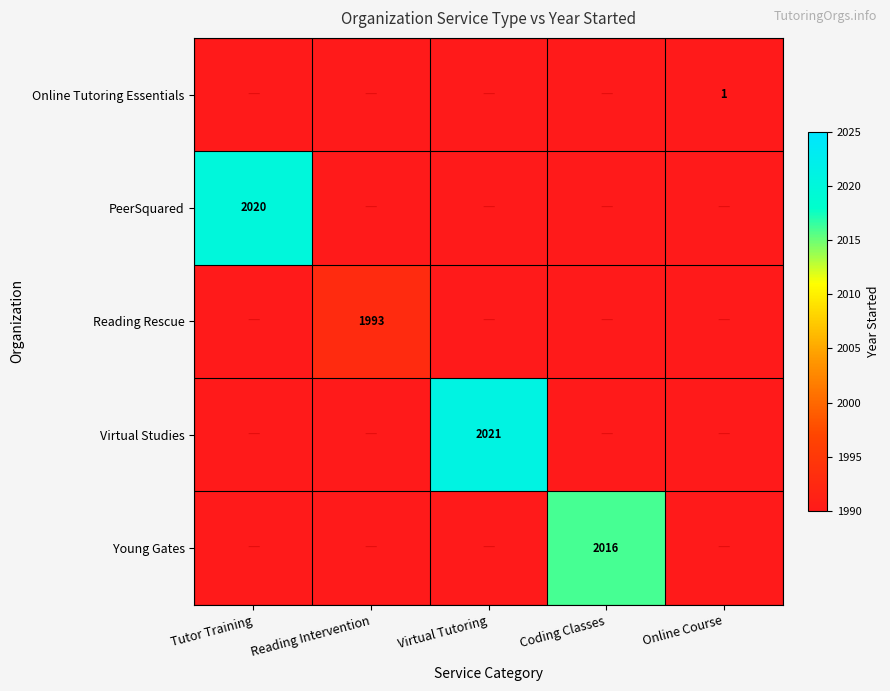

Which category has the highest value across all series?

Virtual Tutoring